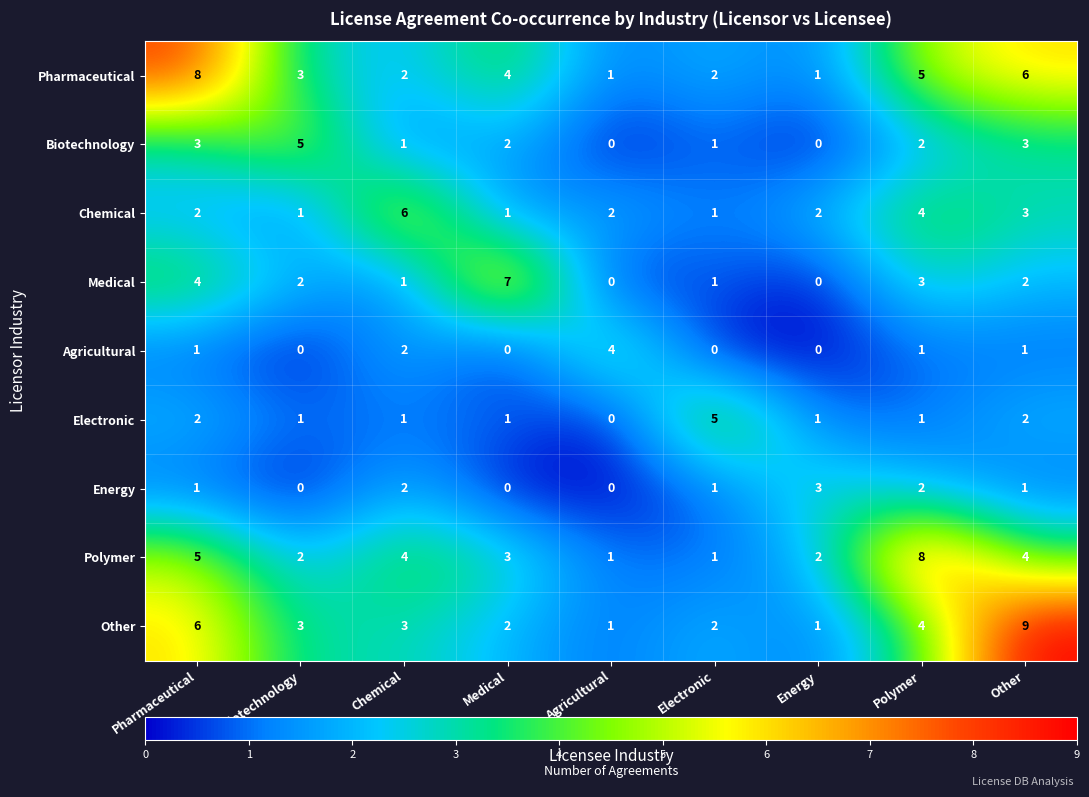

Is it true that Medical equals 1 at Electronic?

True